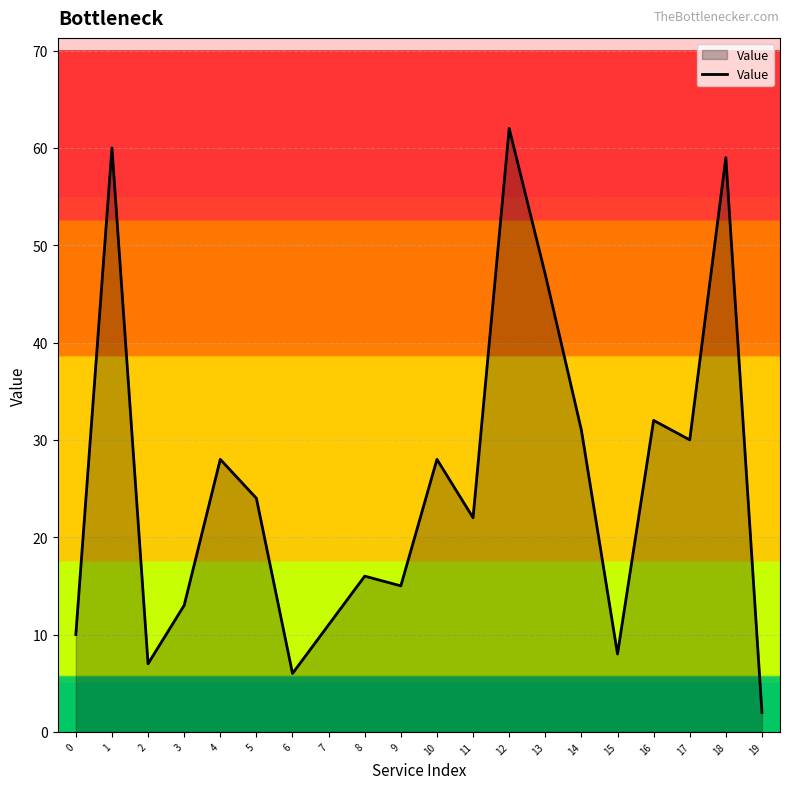

Reading left to right, transcribe all the data shown in this chart.

10	60	7	13	28	24	6	11	16	15	28	22	62	47	31	8	32	30	59	2